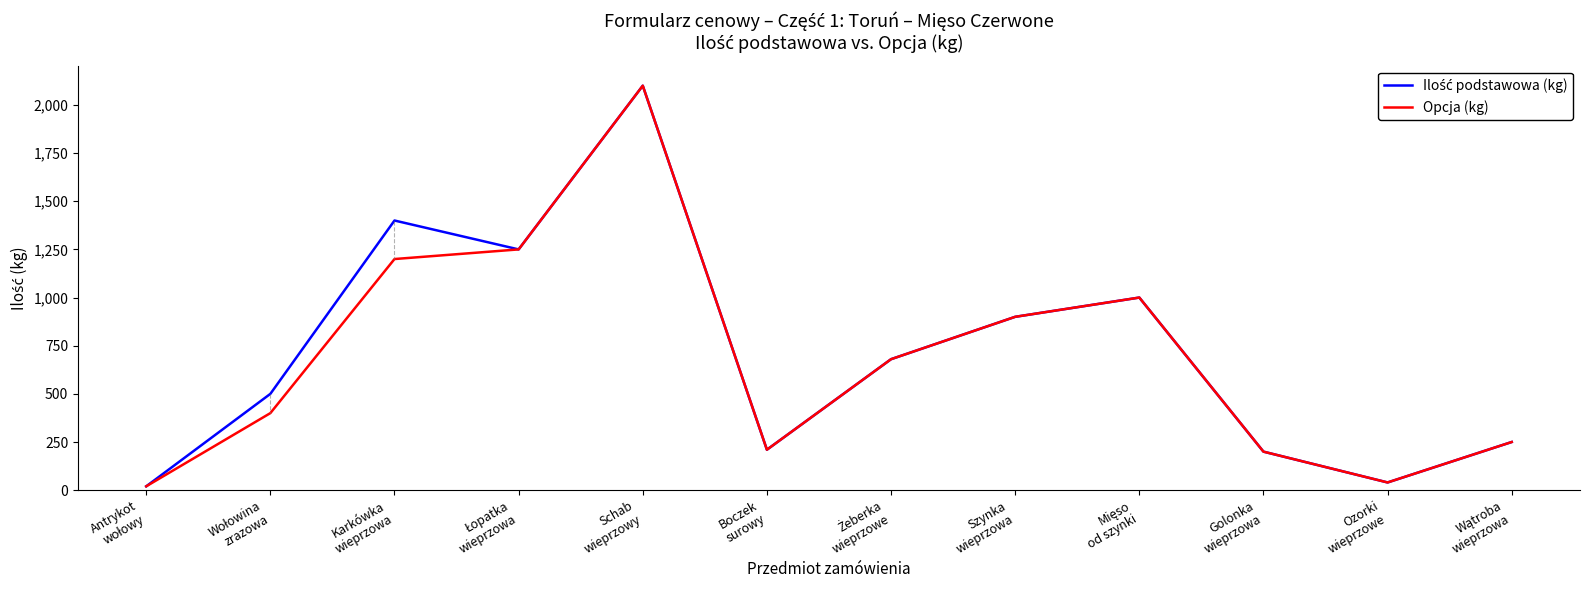

Does the chart display data point markers on the line(s)?

No